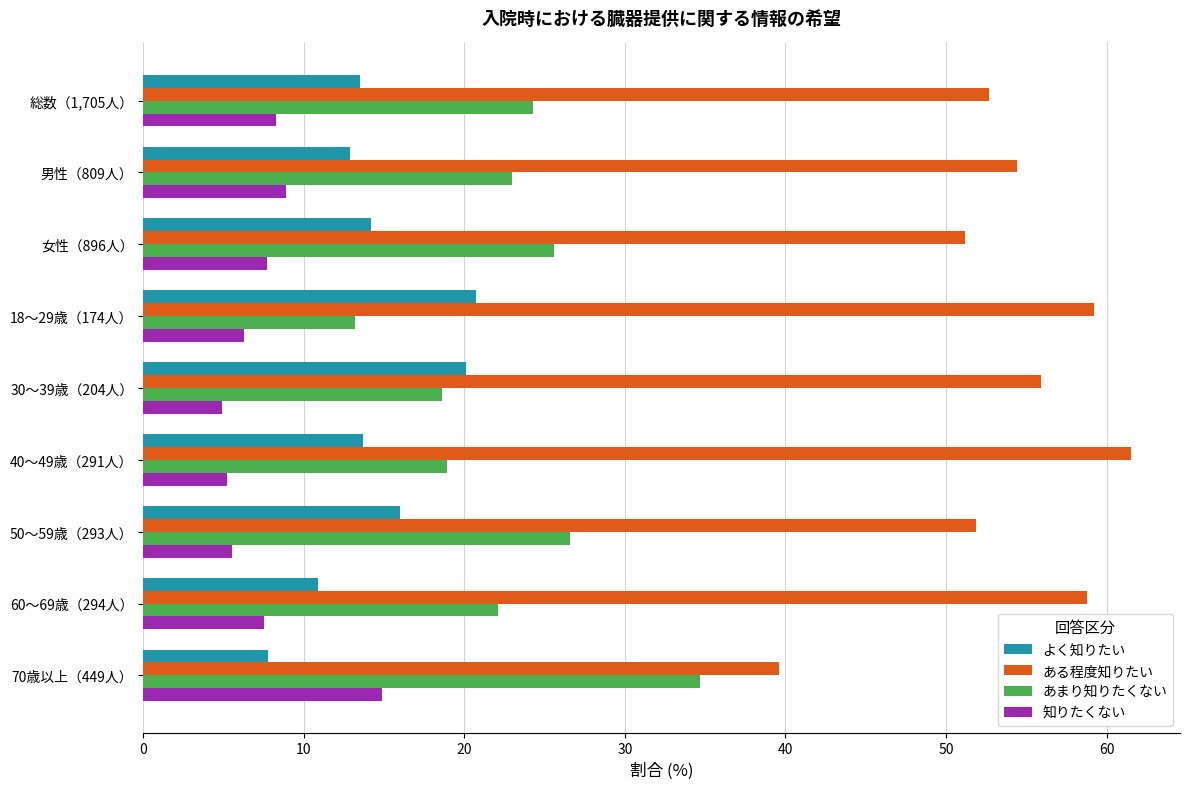

What is the average value of the ある程度知りたい series?

53.9